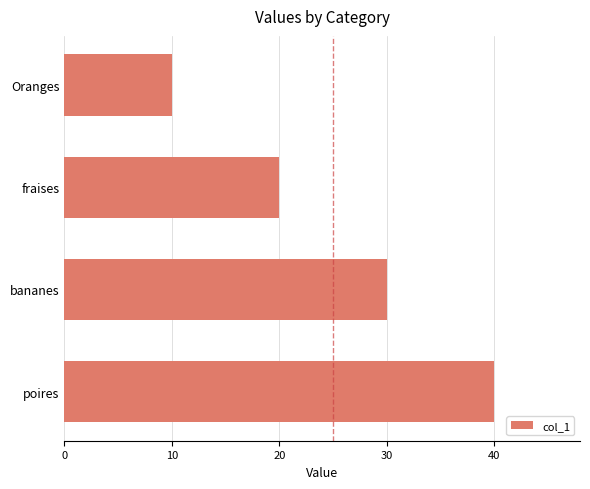

Which label corresponds to the largest value in the chart?

poires